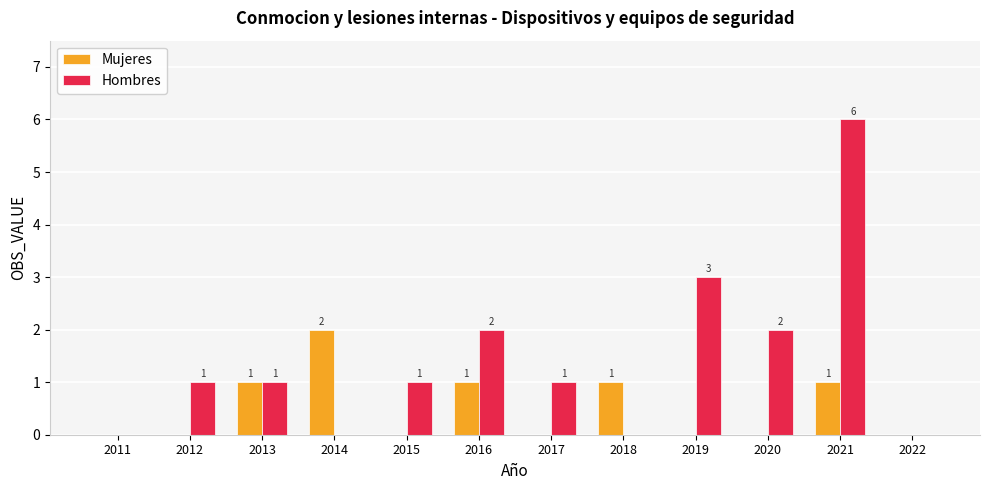

Reading left to right, what are all the values shown in this chart?

Mujeres: 0	0	1	2	0	1	0	1	0	0	1	0
Hombres: 0	1	1	0	1	2	1	0	3	2	6	0